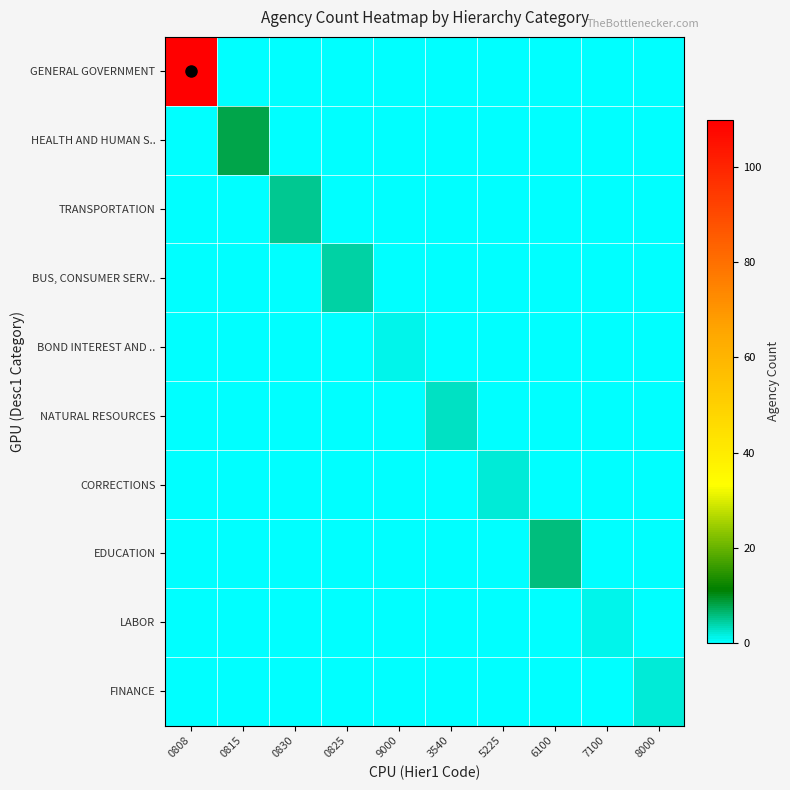

Which series has the largest total across all categories?

GENERAL GOVERNMENT